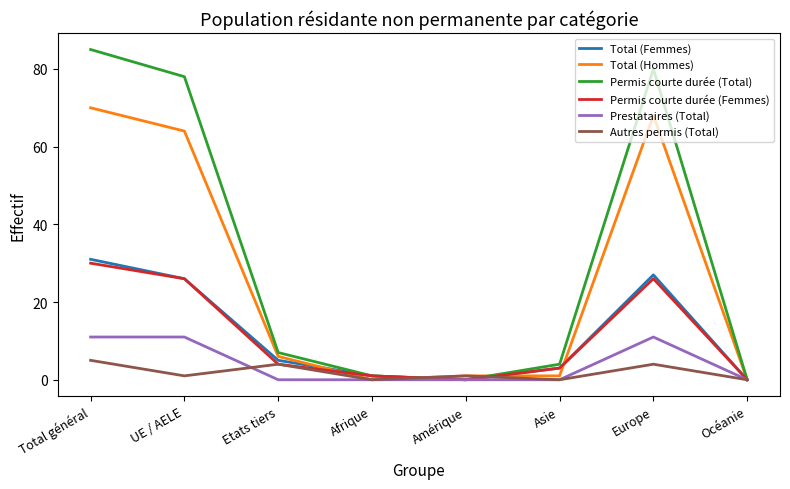

The value of Total (Hommes) at UE / AELE is 110. True or false?

False